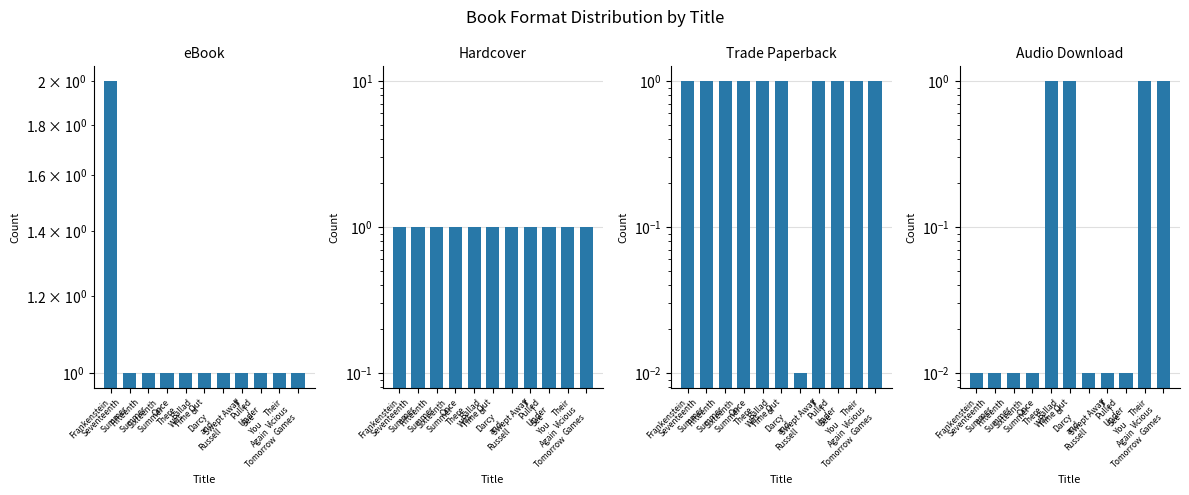

What is the average value of the Audio Download series?

0.4